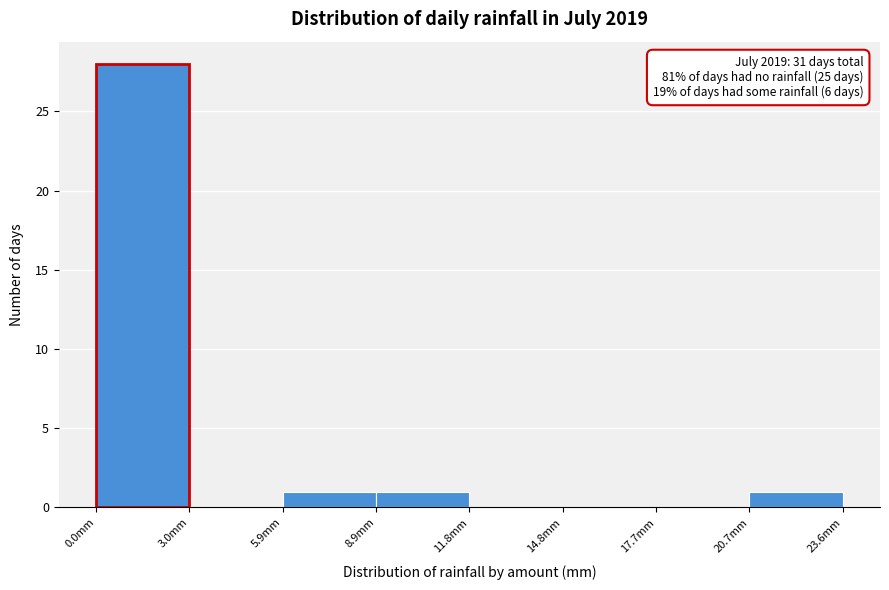

Over which range of the x-axis is the bar tallest?

0.00 to 2.95